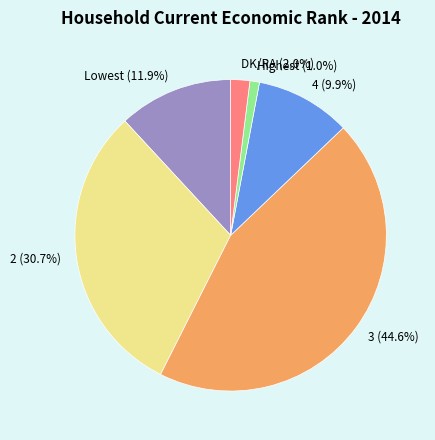

How many slices are in this pie chart?

6